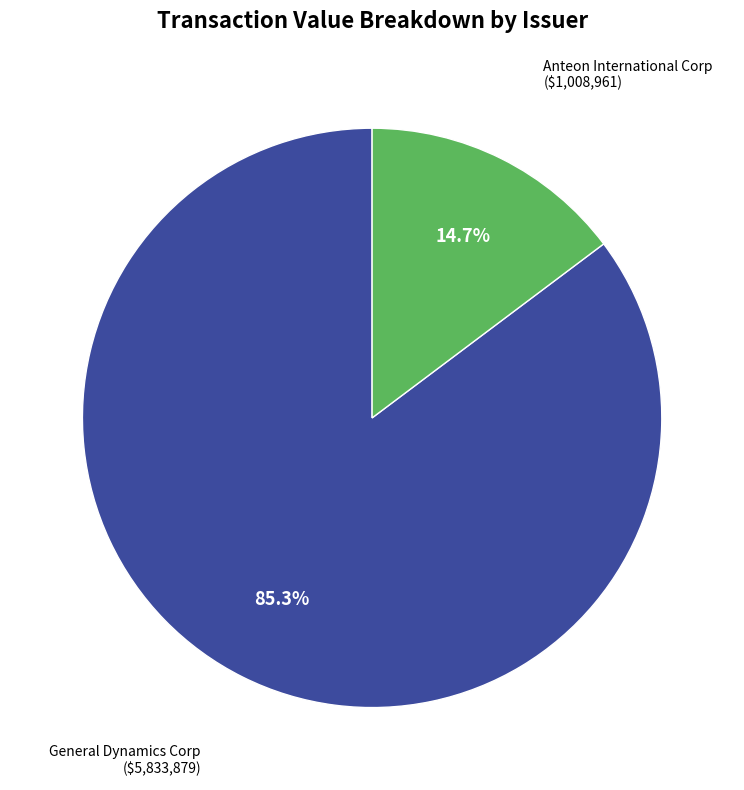

Count the number of slices in the pie.

2